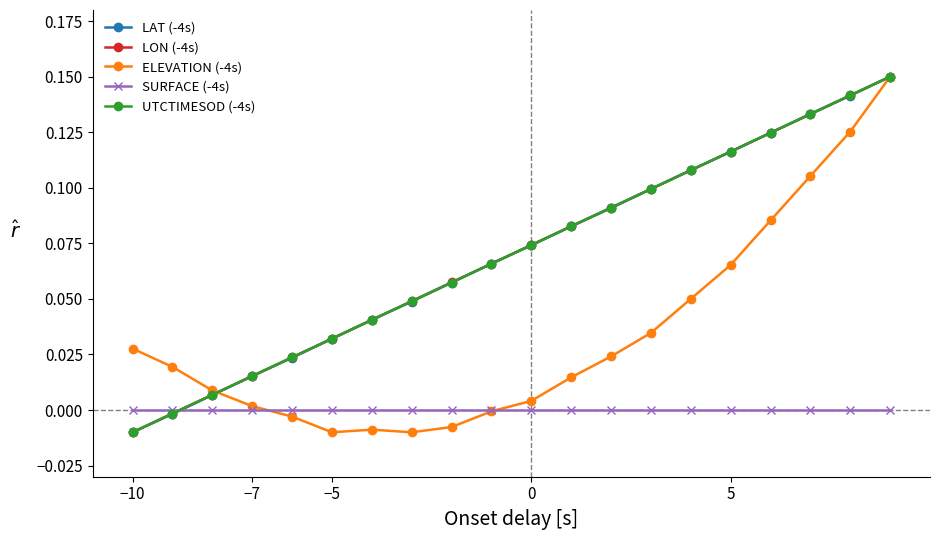

True or false: LON (-4s) has more than 0 points higher than both neighbors.

False